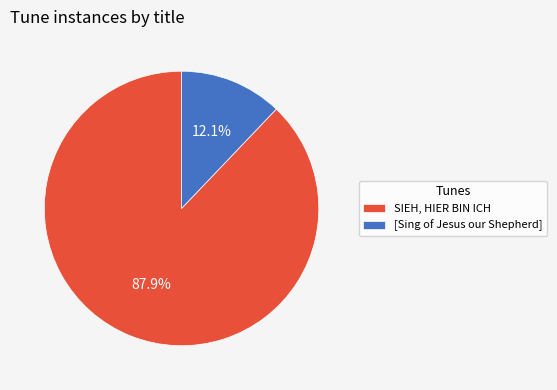

Is there a majority slice in this chart?

Yes